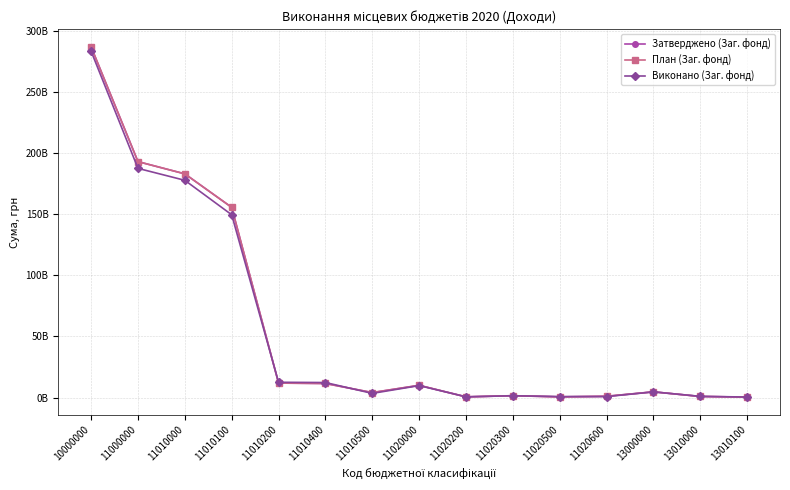

True or false: Виконано (Заг. фонд) and План (Заг. фонд) cross at least once.

True